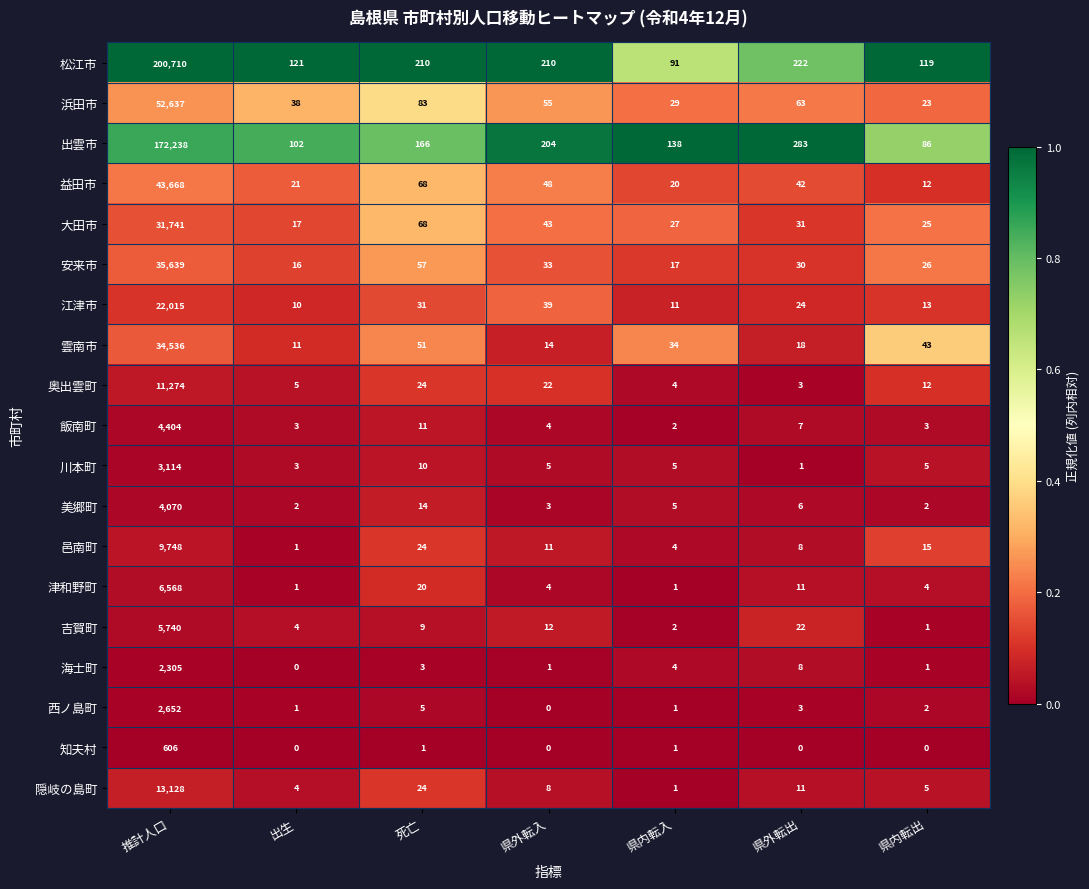

Is the value of 益田市 at 推計人口 greater than the value of 出雲市 at 死亡?

Yes